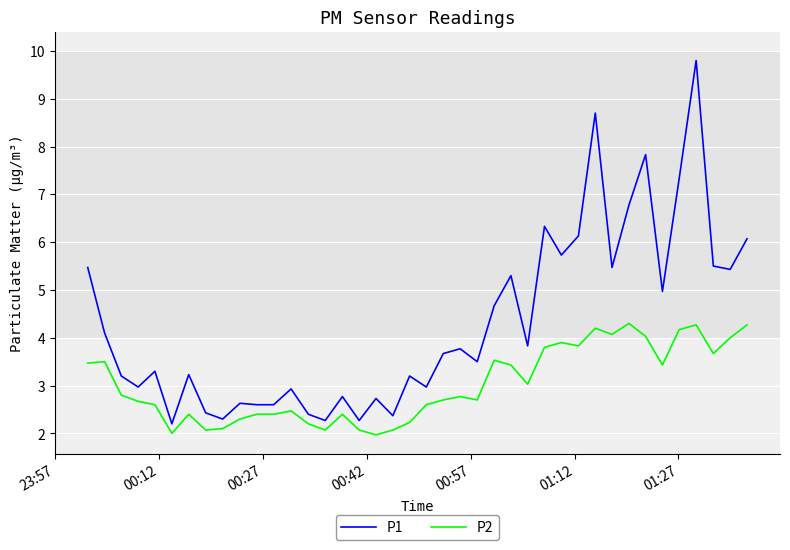

Which series has the largest range (max minus min)?

P1